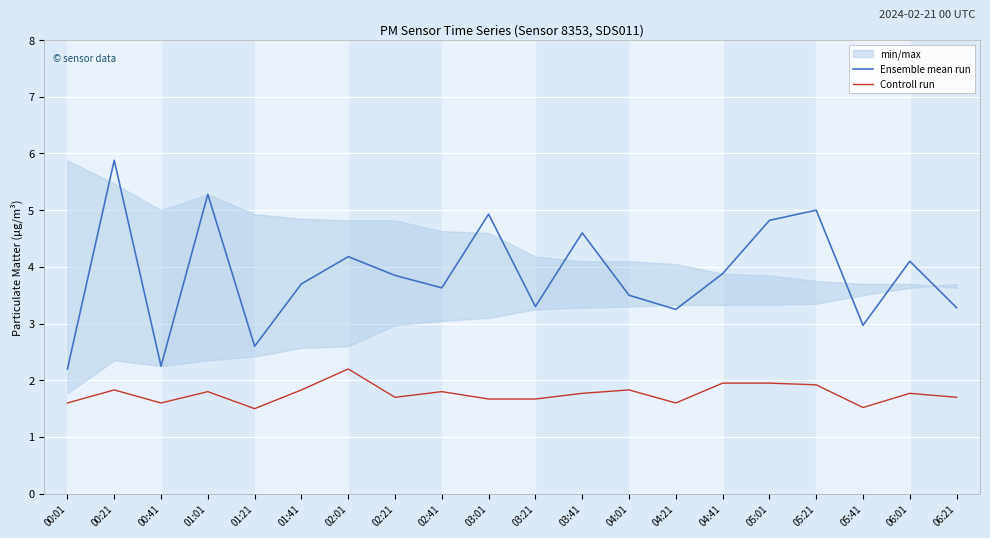

At which category does Controll run reach its first local valley?

00:41